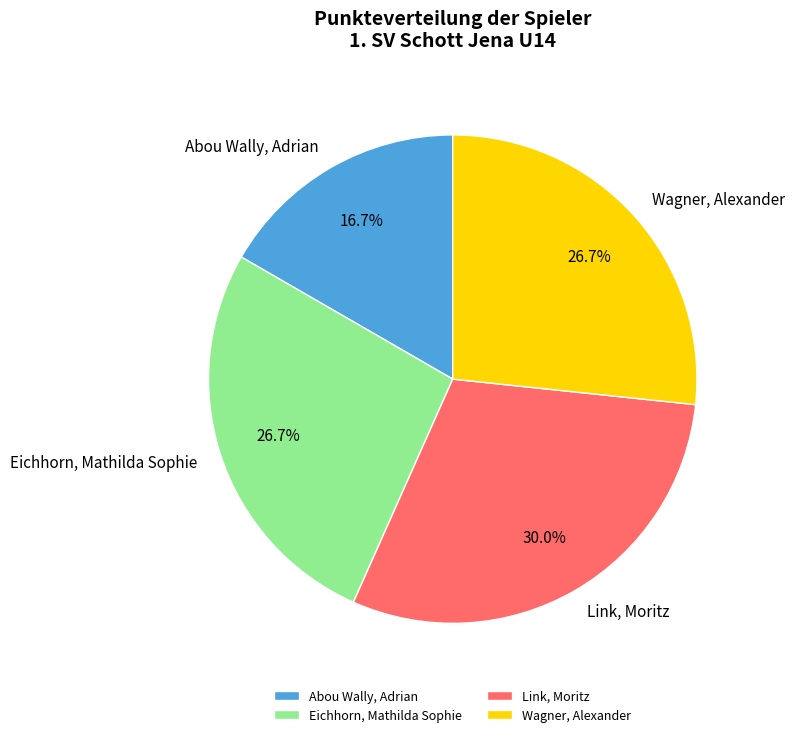

What is the largest slice in the pie chart?

Link, Moritz